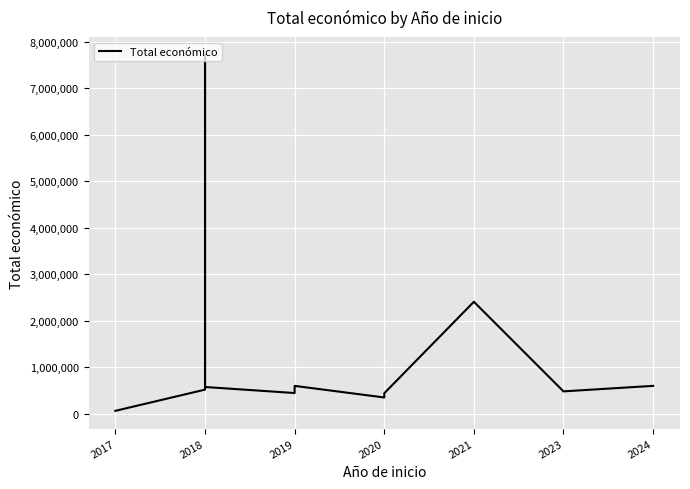

Does the chart display data point markers on the line(s)?

No